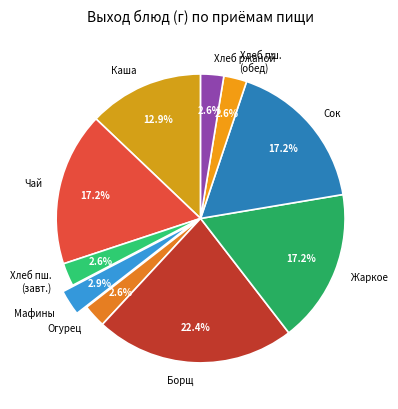

Which category has the biggest portion of the pie?

Борщ